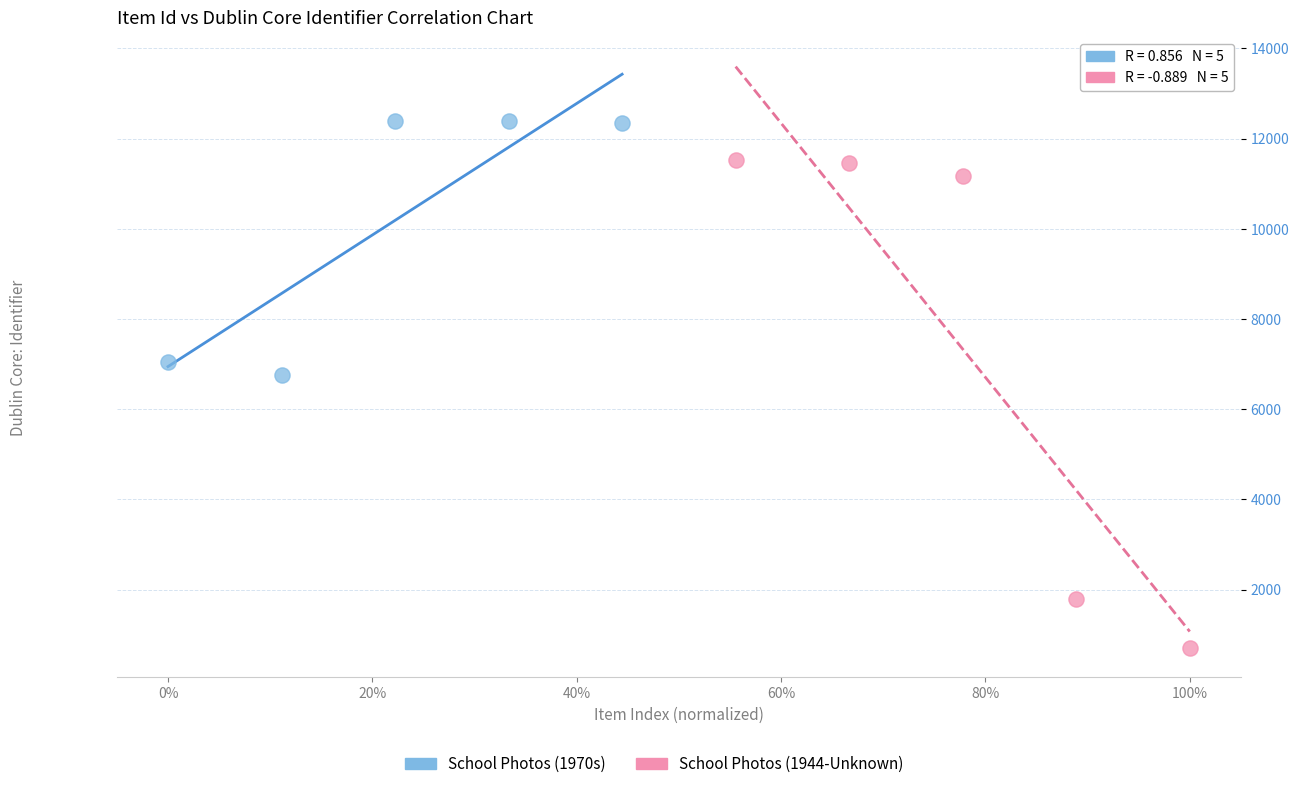

Which series has the widest spread of Y values?

School Photos (1944-Unknown)